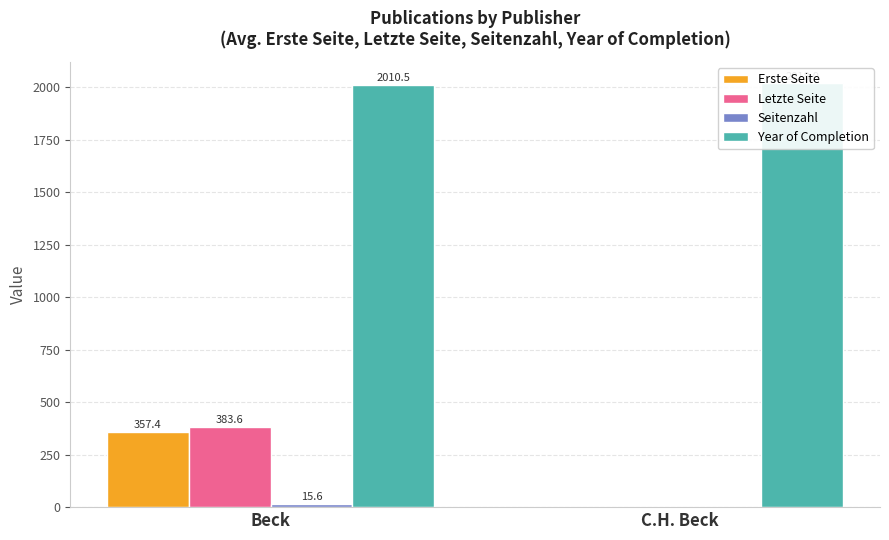

At how many categories does at least one series exceed 739?

2